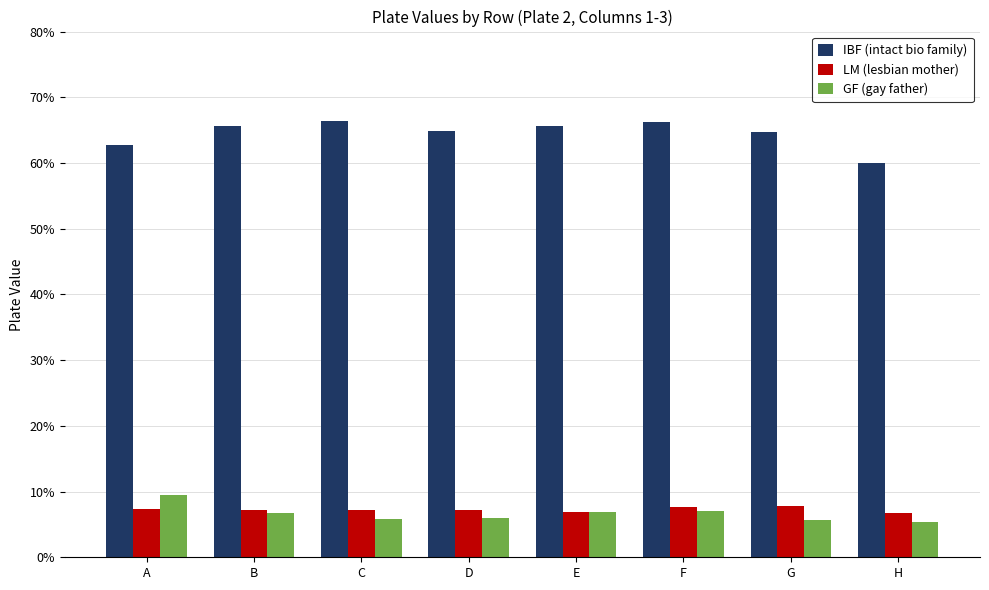

What are all the series names shown in the legend?

IBF (intact bio family), LM (lesbian mother), GF (gay father)